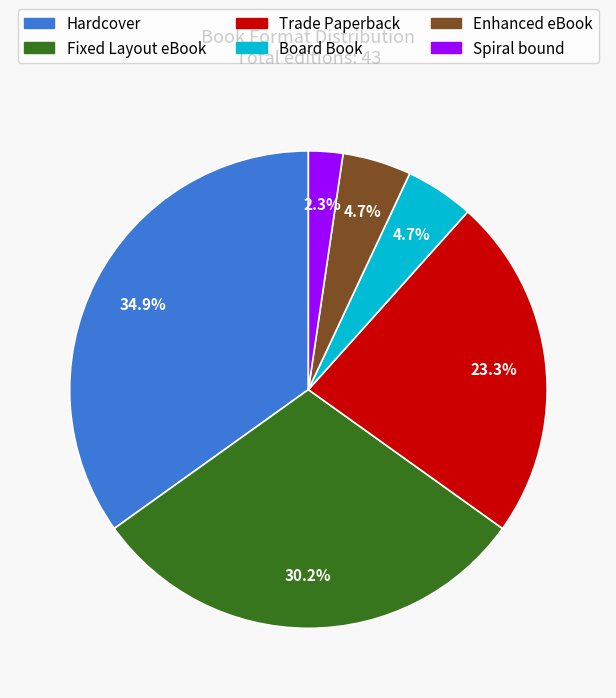

Which category has the biggest portion of the pie?

Hardcover